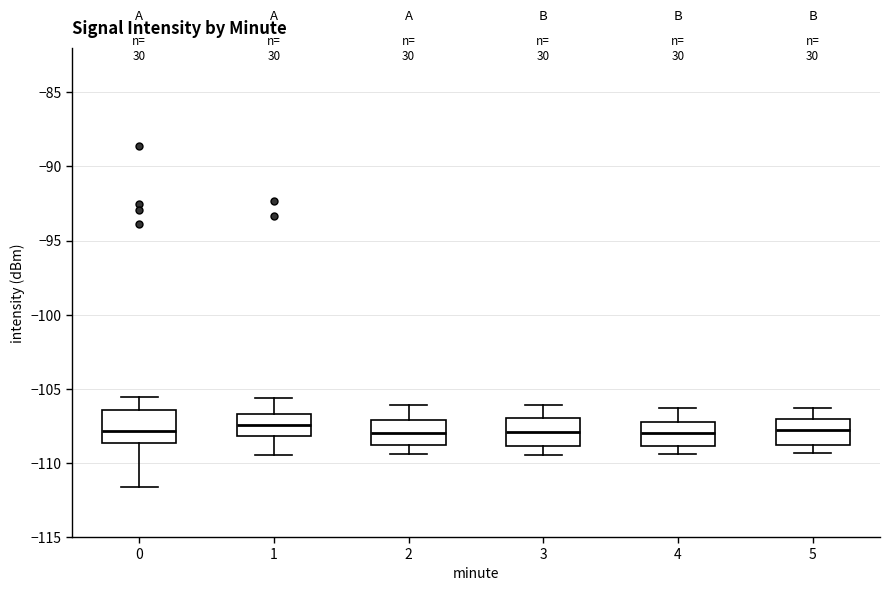

Reading left to right, read every box against the y-axis: the position of its median line, the range the box covers, and the ends of its whiskers. The values are not printed on the chart, so give them approximately, as read against the axis.

0: median -108.0, box -108.5 to -106.5, whiskers -111.5 to -105.5
1: median -107.5, box -108.0 to -106.5, whiskers -109.5 to -105.5
2: median -108.0, box -109.0 to -107.0, whiskers -109.5 to -106.0
3: median -108.0, box -109.0 to -107.0, whiskers -109.5 to -106.0
4: median -108.0, box -109.0 to -107.0, whiskers -109.5 to -106.5
5: median -108.0, box -109.0 to -107.0, whiskers -109.5 to -106.5